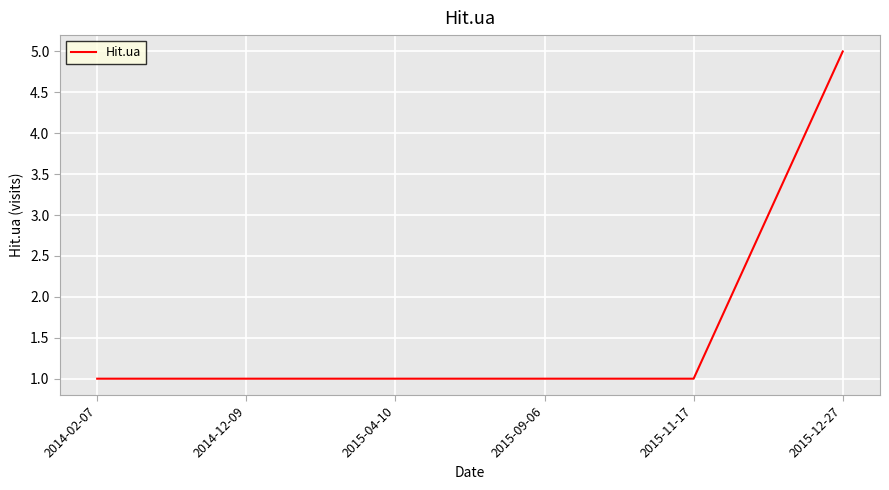

Does the chart display data point markers on the line(s)?

No